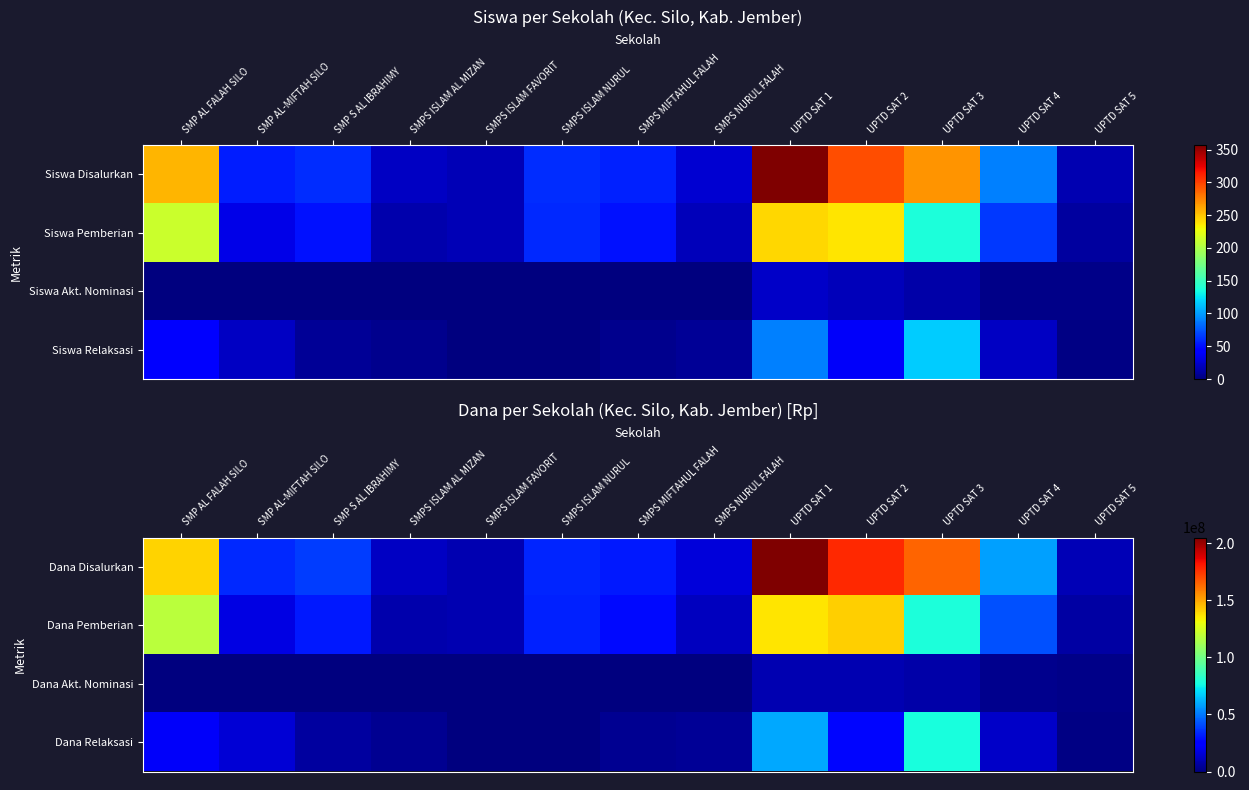

Between UPTD SAT 4 and UPTD SAT 5, which is larger?

UPTD SAT 4